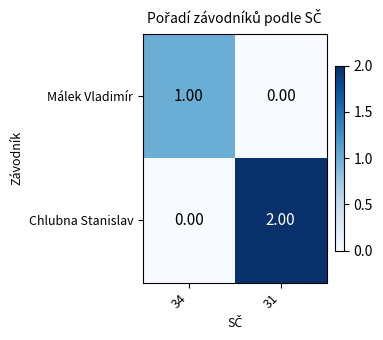

At 31, list the series in order from smallest to largest.

Málek Vladimír, Chlubna Stanislav